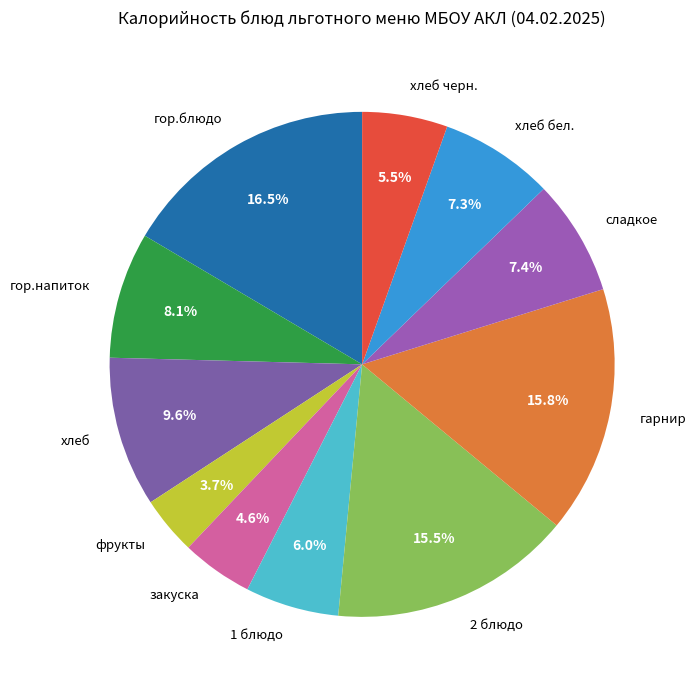

Which has a higher value, гарнир or 1 блюдо?

гарнир